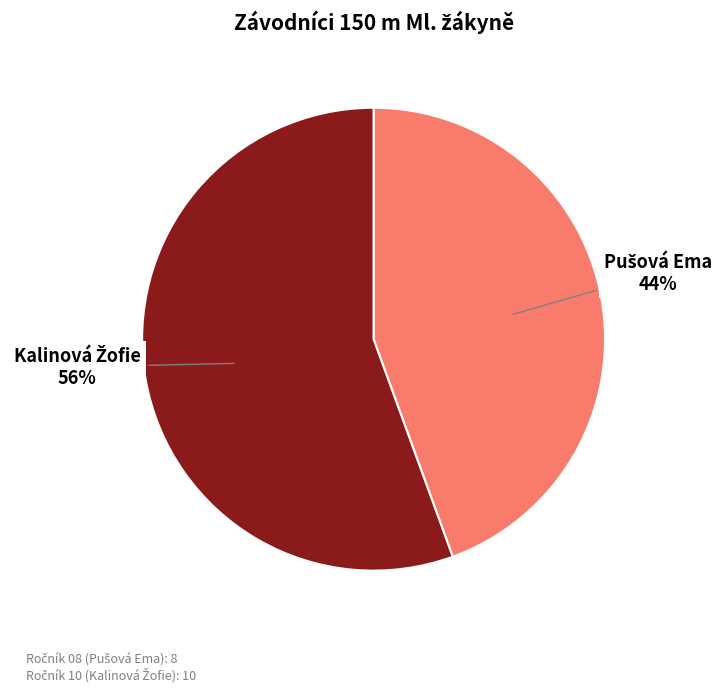

Is there a majority slice in this chart?

Yes